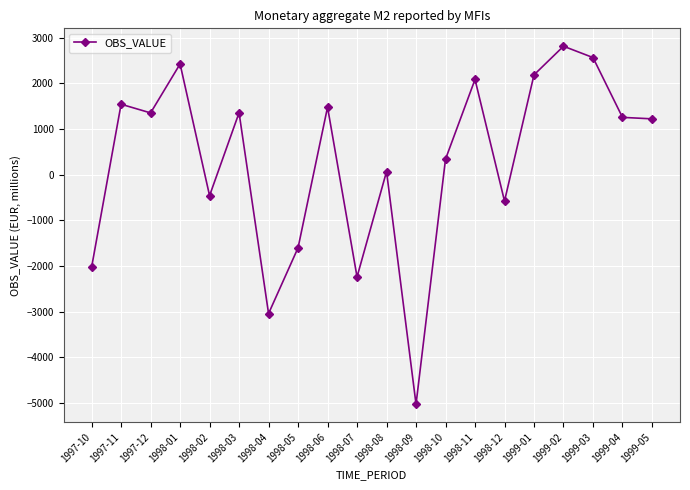

How many distinct data groups are displayed?

1